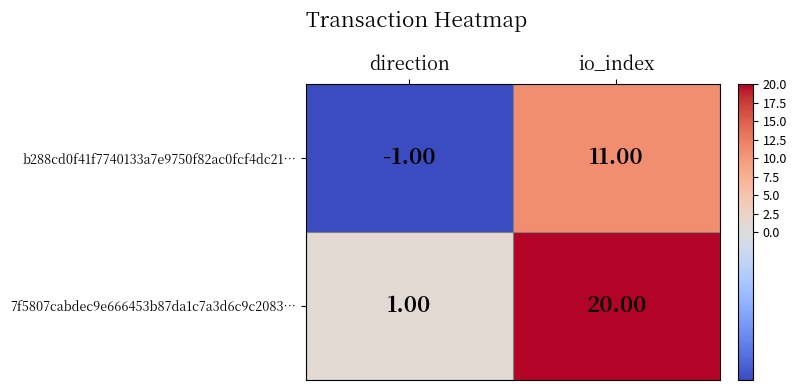

Which category has the highest value in the 7f5807cabdec9e666453b87da1c7a3d6c9c2083… series?

io_index